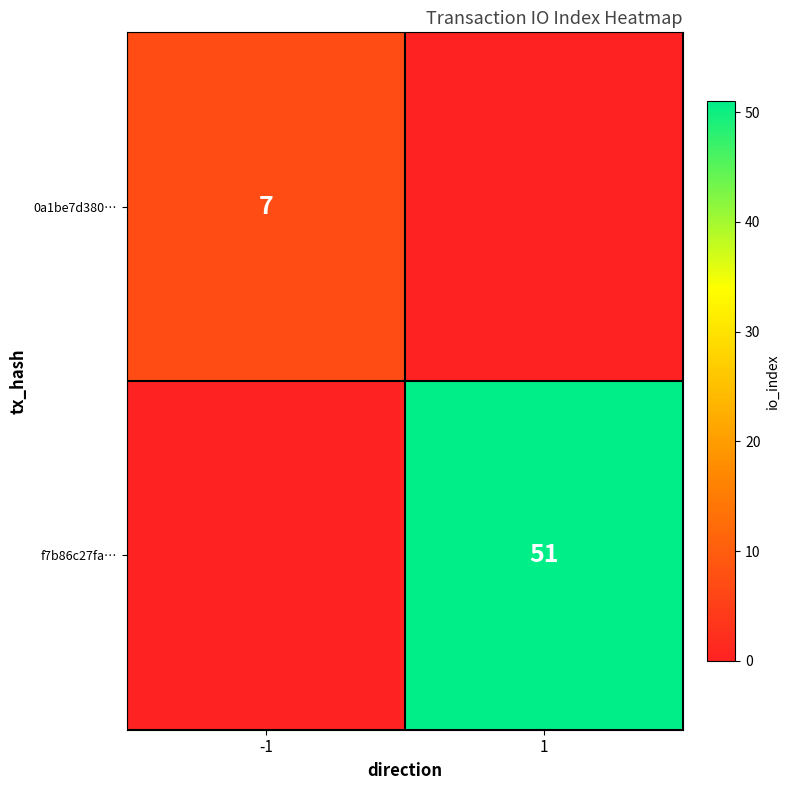

Where is f7b86c27fa… nearest to the value 25?

-1